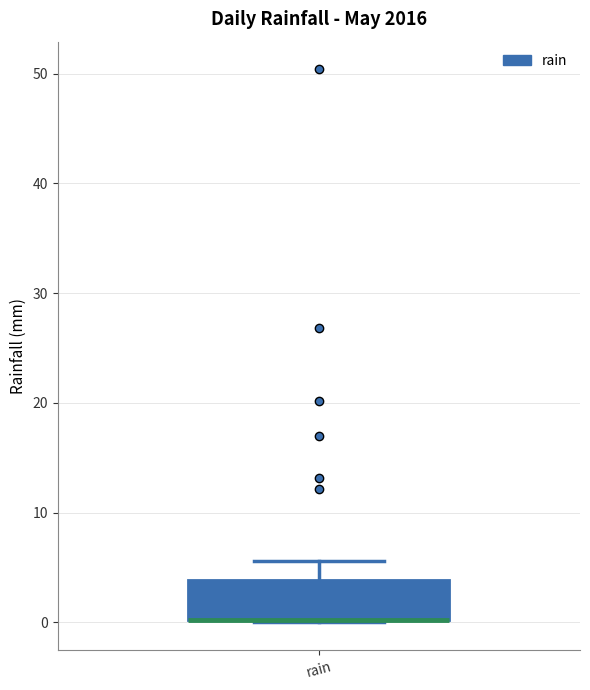

Where is the lower edge of the box for rain on the y-axis? The values are not printed on the chart, so give them approximately, as read against the axis.

0